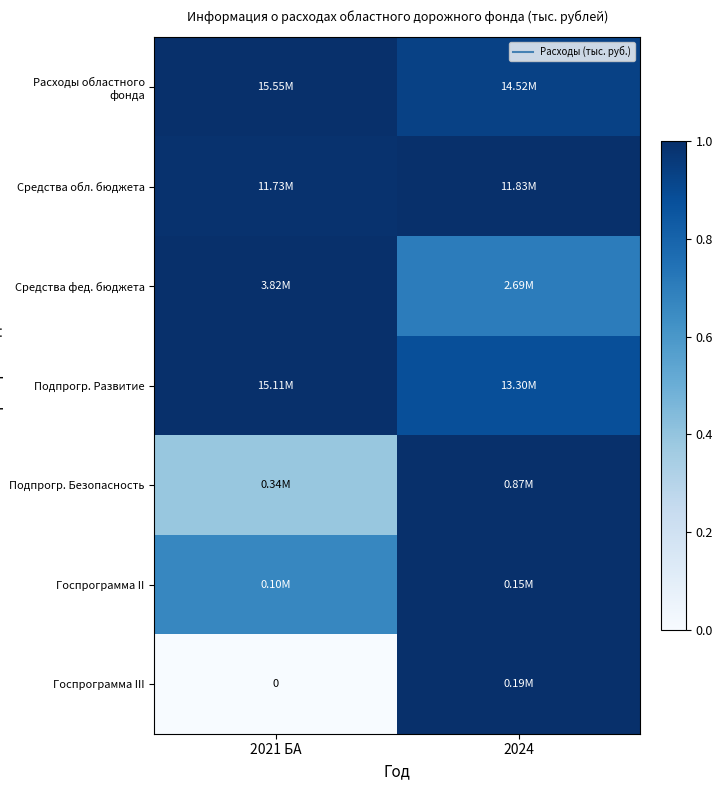

The Средства фед. бюджета series shows 1.3 at 2024. True or false?

False